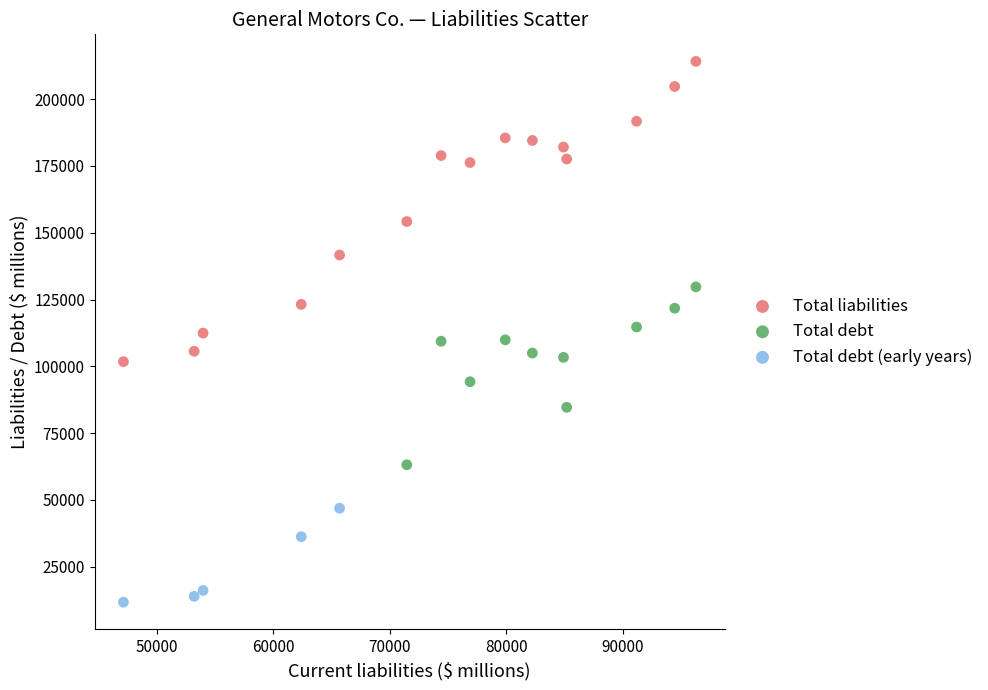

Which series has the largest Y range (max minus min)?

Total liabilities